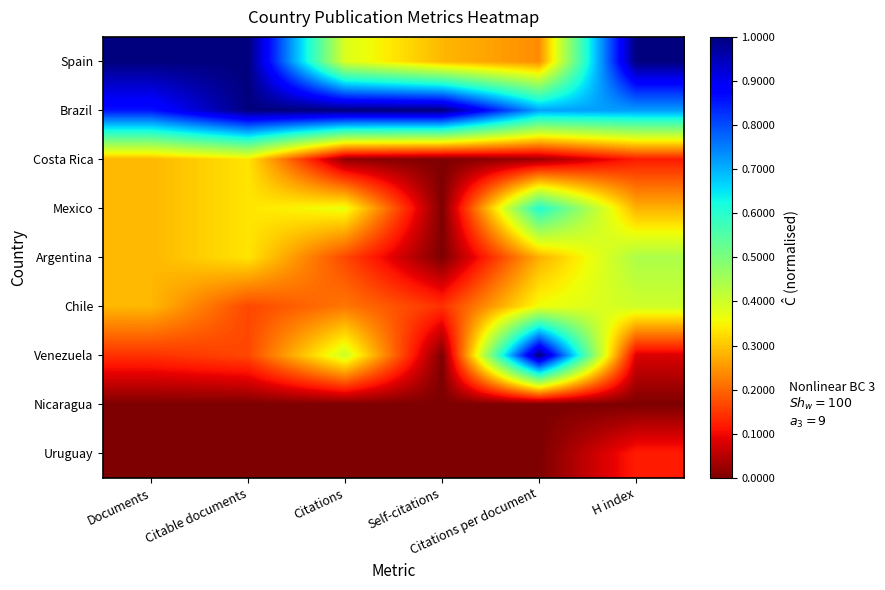

Reading left to right, list all the values displayed in this chart.

Spain: Documents=1.0	Citable documents=1.0	Citations=0.4	Self-citations=0.3	Citations per document=0.2	H index=1.0
Brazil: Documents=0.9	Citable documents=1.0	Citations=1.0	Self-citations=1.0	Citations per document=0.7	H index=0.7
Costa Rica: Documents=0.3	Citable documents=0.3	Citations=0.0	Self-citations=0.0	Citations per document=0.0	H index=0.1
Mexico: Documents=0.3	Citable documents=0.3	Citations=0.4	Self-citations=0.0	Citations per document=0.6	H index=0.3
Argentina: Documents=0.3	Citable documents=0.3	Citations=0.2	Self-citations=0.0	Citations per document=0.3	H index=0.4
Chile: Documents=0.3	Citable documents=0.2	Citations=0.2	Self-citations=0.1	Citations per document=0.4	H index=0.4
Venezuela: Documents=0.1	Citable documents=0.2	Citations=0.4	Self-citations=0.0	Citations per document=1.0	H index=0.1
Nicaragua: Documents=0.0	Citable documents=0.0	Citations=0.0	Self-citations=0.0	Citations per document=0.0	H index=0.0
Uruguay: Documents=0.0	Citable documents=0.0	Citations=0.0	Self-citations=0.0	Citations per document=0.0	H index=0.1